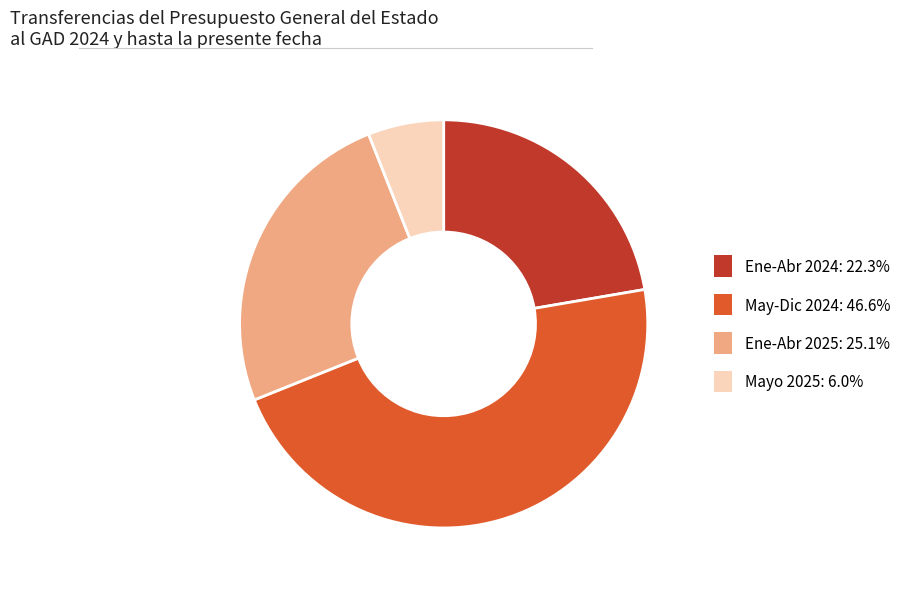

Does Mayo 2025: 6.0% represent more than half of the total?

No